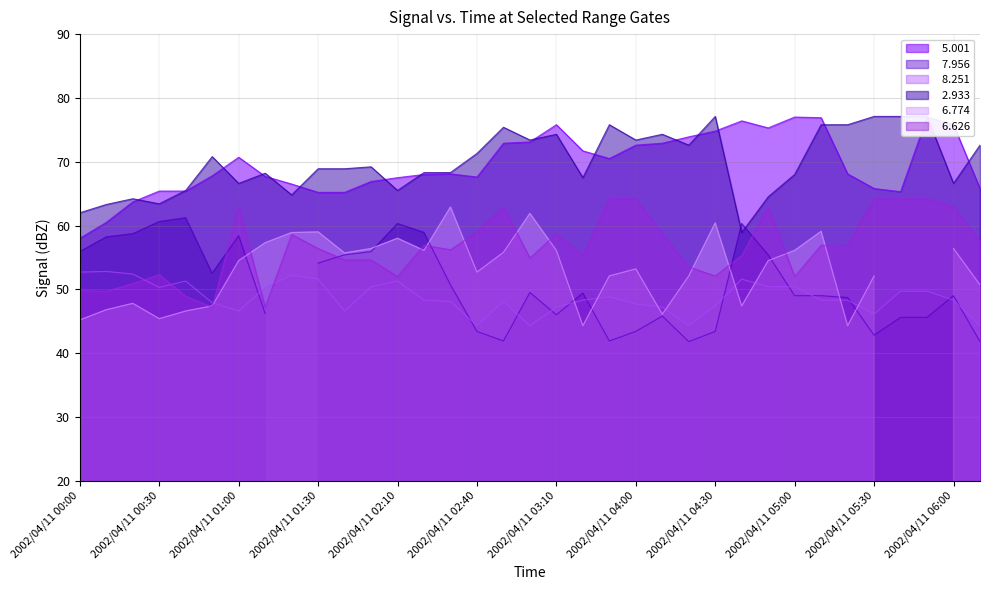

True or false:   6.626 has more than 1 interior local peaks.

True